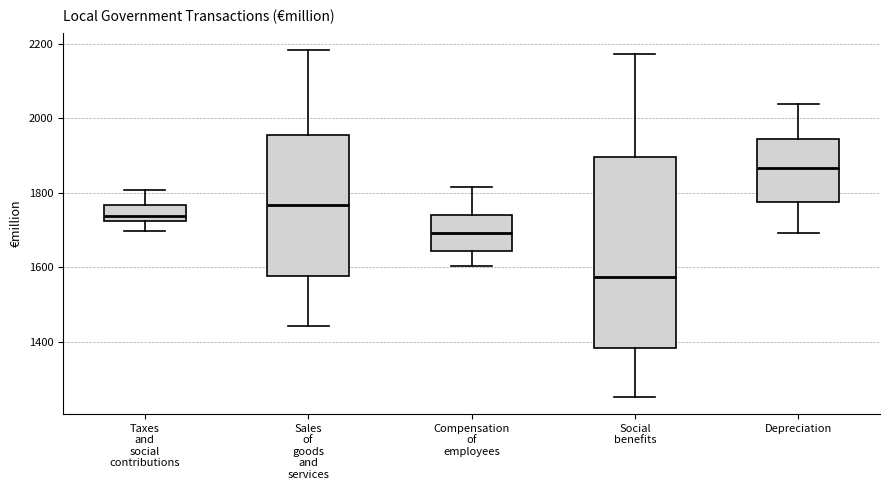

Where is the upper edge of the box for Taxes and social contributions on the y-axis? The values are not printed on the chart, so give them approximately, as read against the axis.

1760